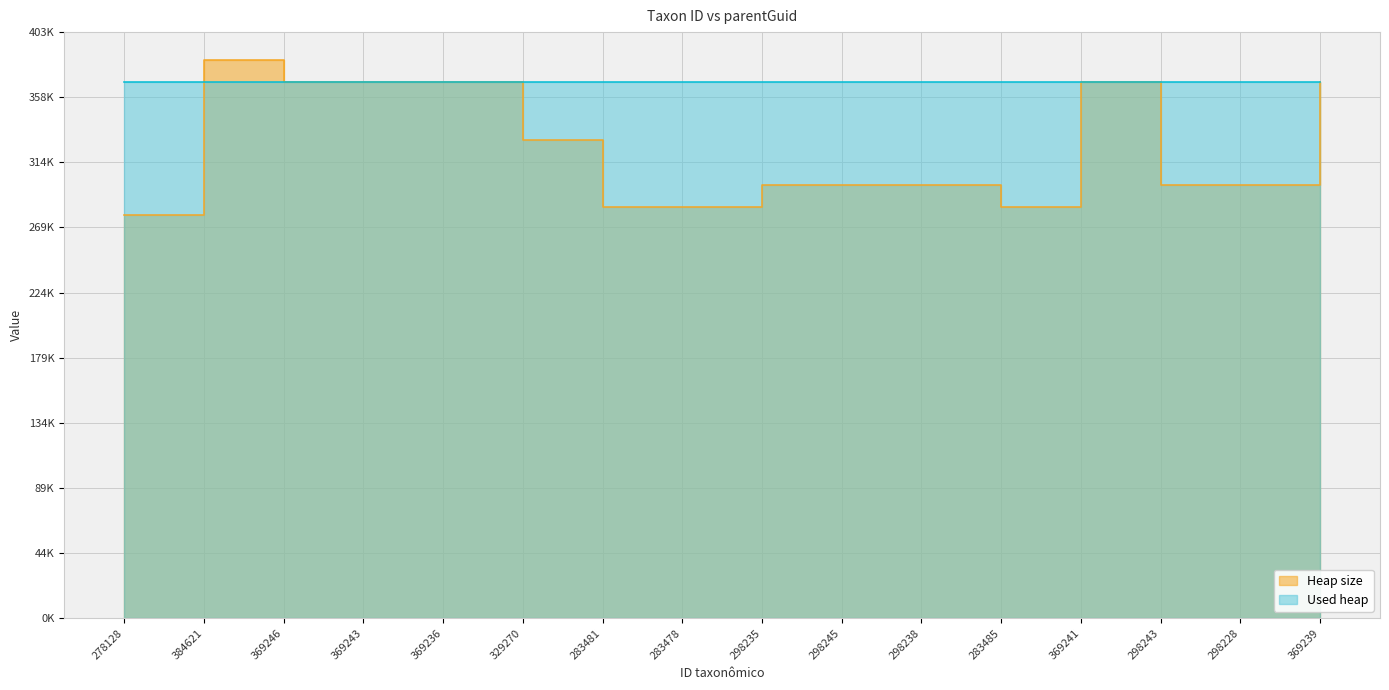

What is the label of the 1st point from the left?

278128